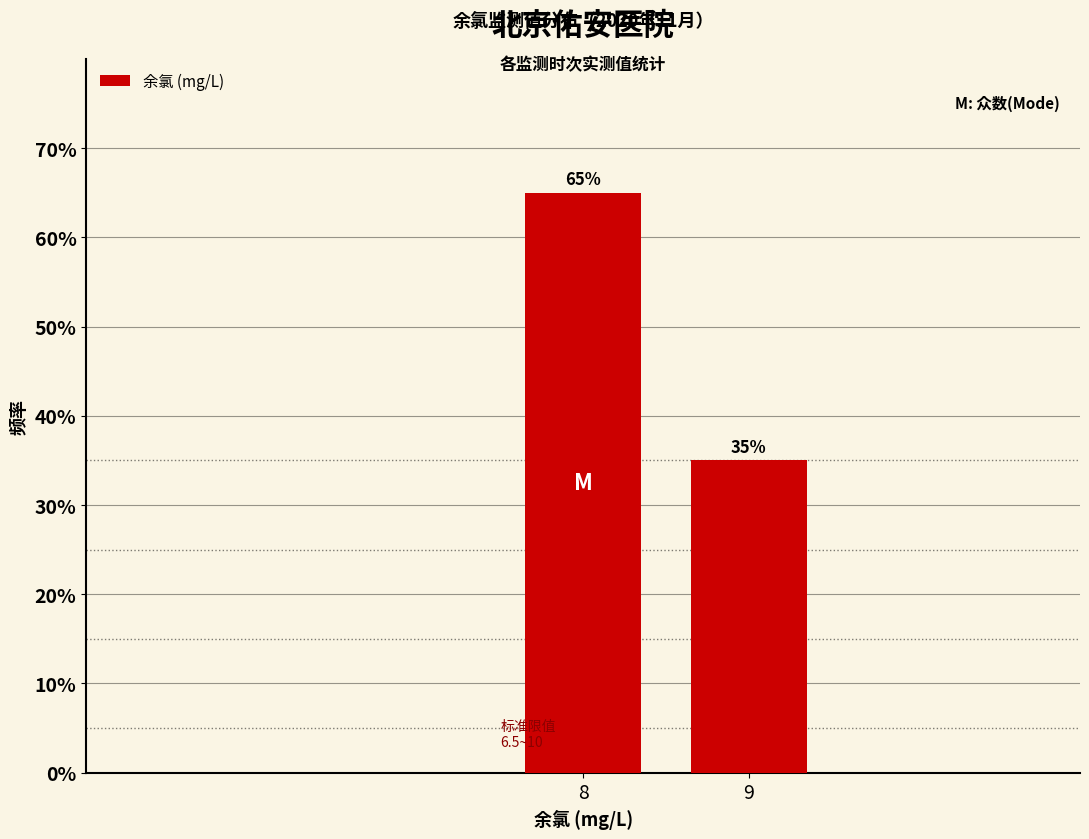

List the labels in order of value, largest first.

8, 9